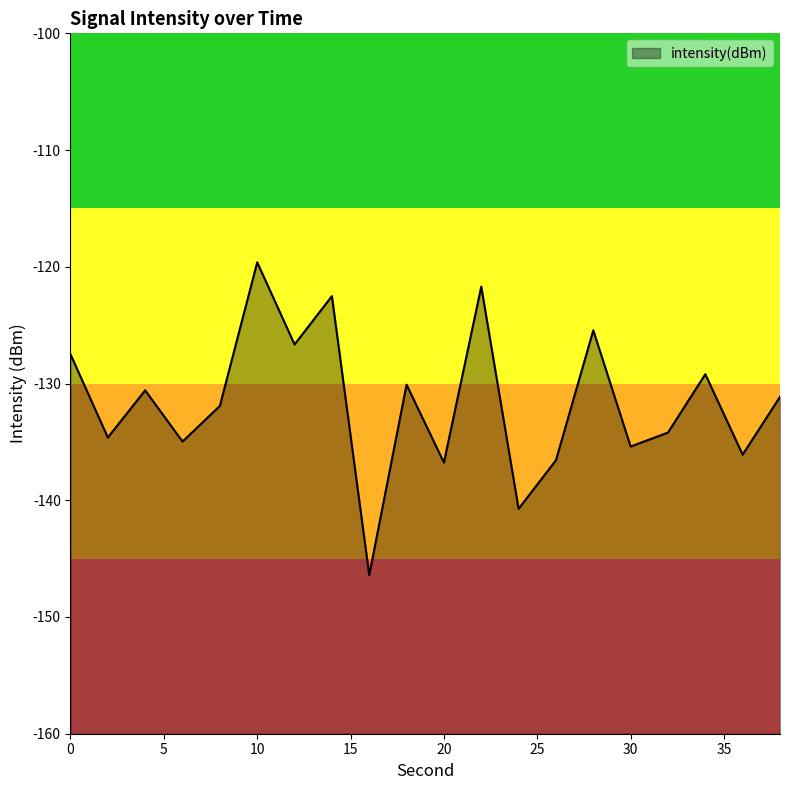

At which category does the chart reach its minimum across all series?

16